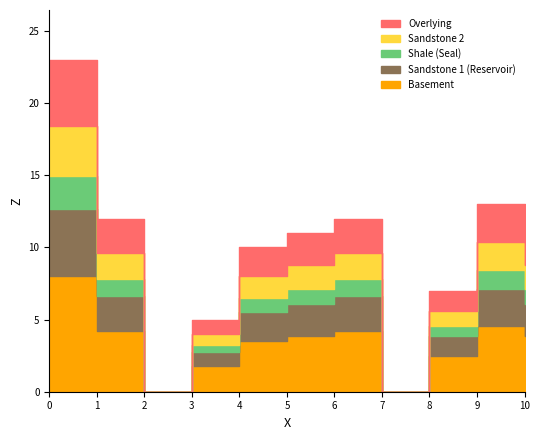

What is the maximum value shown in the chart?

23